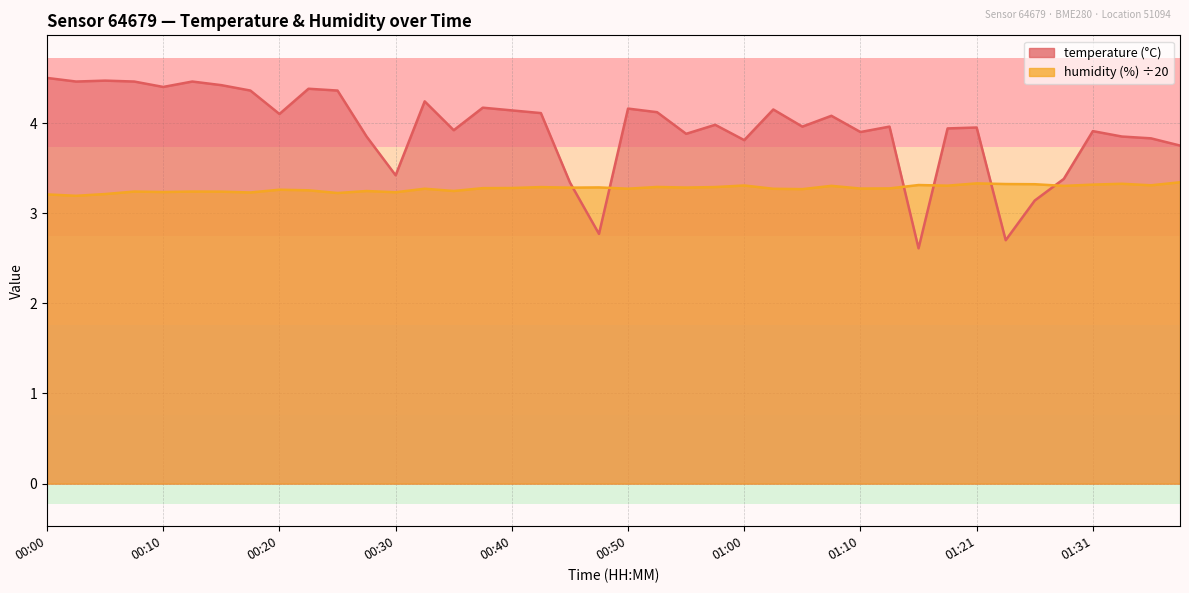

At which label does temperature reach its minimum?

01:16